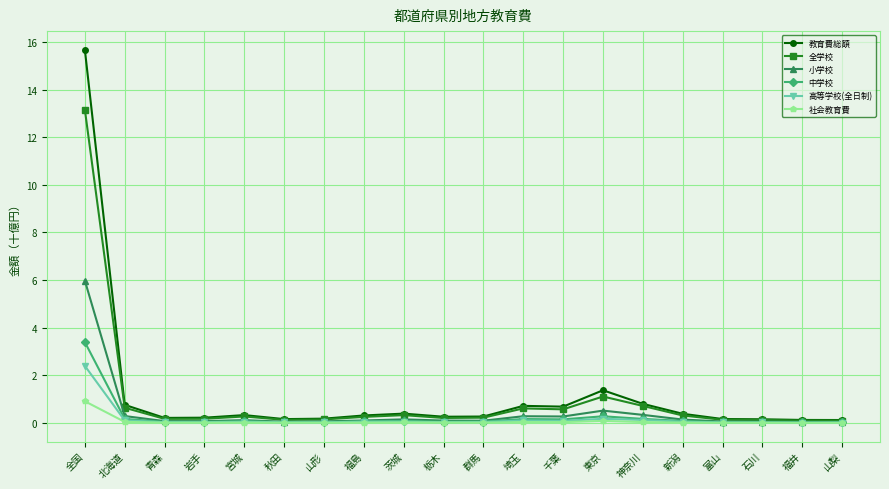

The value of 教育費総額 at 岩手 is 0.2. True or false?

True